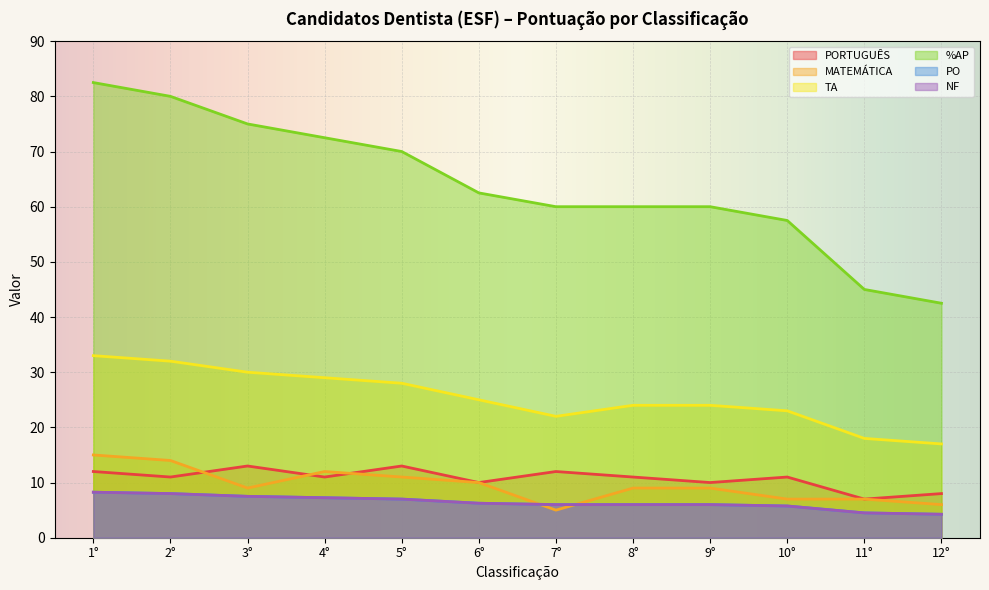

Reading left to right, transcribe all the data shown in this chart.

PORTUGUÊS: 1°=12.0	2°=11.0	3°=13.0	4°=11.0	5°=13.0	6°=10.0	7°=12.0	8°=11.0	9°=10.0	10°=11.0	11°=7.0	12°=8.0
MATEMÁTICA: 1°=15.0	2°=14.0	3°=9.0	4°=12.0	5°=11.0	6°=10.0	7°=5.0	8°=9.0	9°=9.0	10°=7.0	11°=7.0	12°=6.0
TA: 1°=33.0	2°=32.0	3°=30.0	4°=29.0	5°=28.0	6°=25.0	7°=22.0	8°=24.0	9°=24.0	10°=23.0	11°=18.0	12°=17.0
%AP: 1°=82.5	2°=80.0	3°=75.0	4°=72.5	5°=70.0	6°=62.5	7°=60.0	8°=60.0	9°=60.0	10°=57.5	11°=45.0	12°=42.5
PO: 1°=8.2	2°=8.0	3°=7.5	4°=7.2	5°=7.0	6°=6.2	7°=6.0	8°=6.0	9°=6.0	10°=5.8	11°=4.5	12°=4.2
NF: 1°=8.2	2°=8.0	3°=7.5	4°=7.2	5°=7.0	6°=6.2	7°=6.0	8°=6.0	9°=6.0	10°=5.8	11°=4.5	12°=4.2